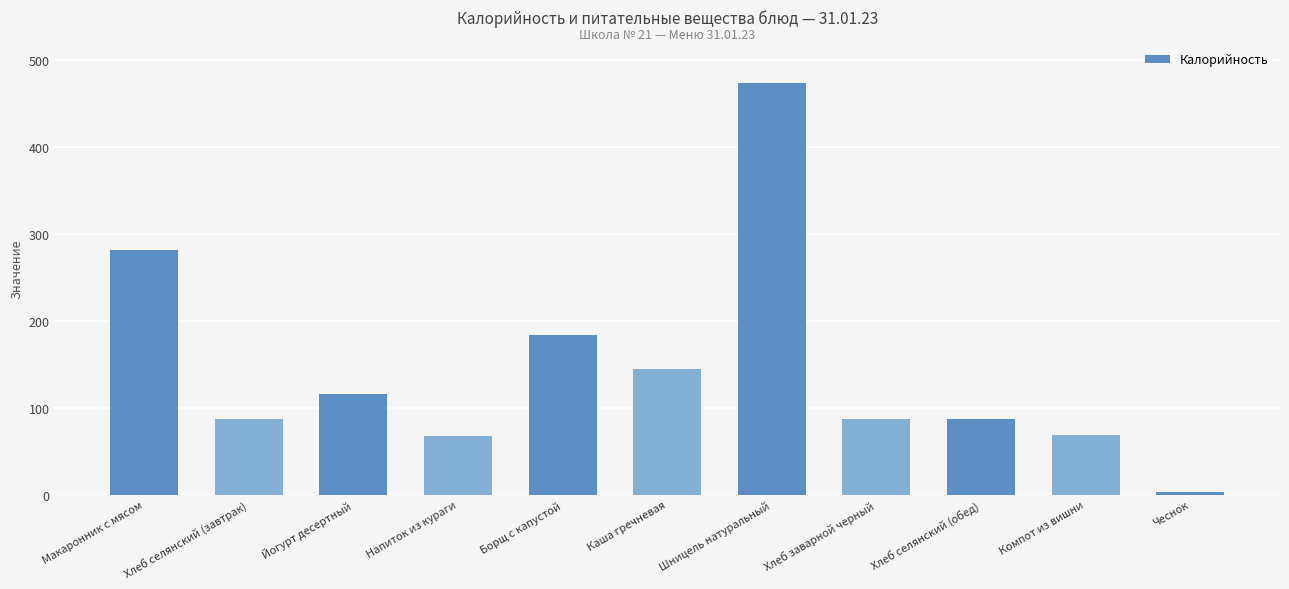

What is the label of the 8th bar from the right?

Напиток из кураги